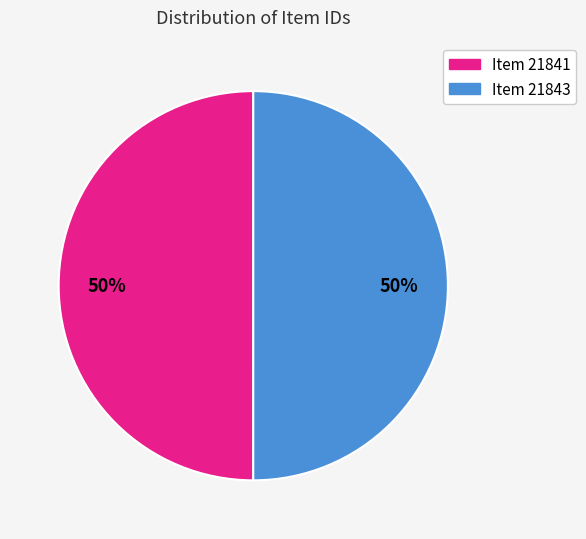

True or false: Item 21843 accounts for 58% of the total.

False